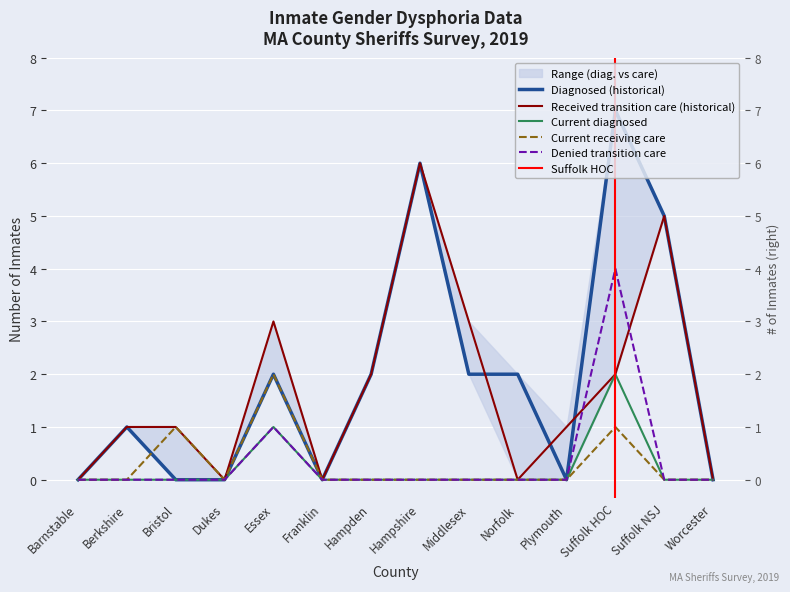

Which category has the highest value across all series?

Suffolk HOC